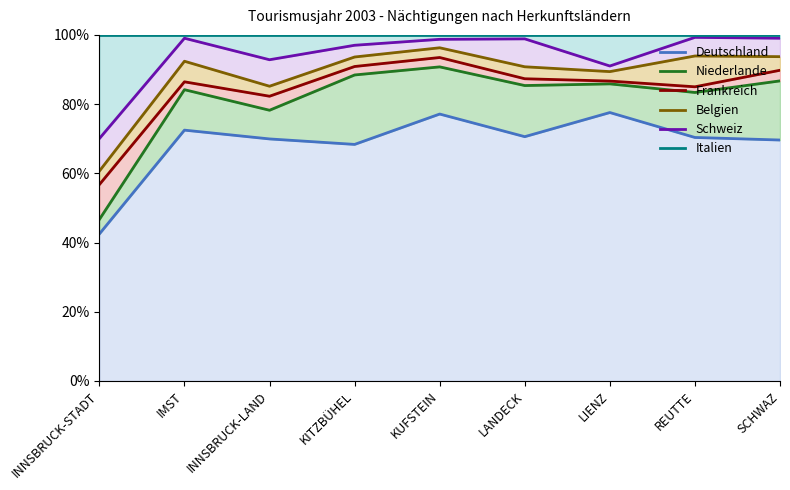

What is the sum of the Deutschland values at INNSBRUCK-STADT and IMST?

114.9